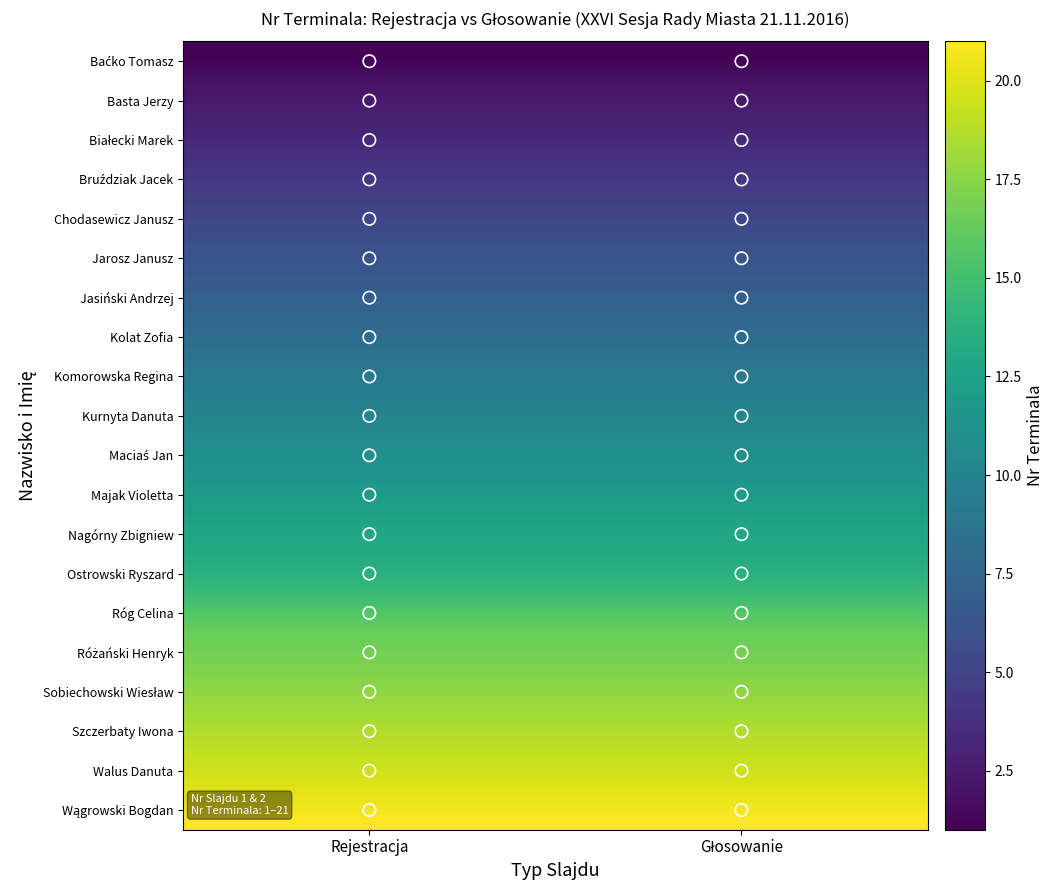

Reading left to right, extract all data points from this chart.

Baćko Tomasz: 1	1
Basta Jerzy: 2	2
Białecki Marek: 3	3
Bruździak Jacek: 4	4
Chodasewicz Janusz: 5	5
Jarosz Janusz: 6	6
Jasiński Andrzej: 7	7
Kolat Zofia: 8	8
Komorowska Regina: 9	9
Kurnyta Danuta: 10	10
Maciaś Jan: 11	11
Majak Violetta: 12	12
Nagórny Zbigniew: 13	13
Ostrowski Ryszard: 14	14
Róg Celina: 16	16
Różański Henryk: 17	17
Sobiechowski Wiesław: 18	18
Szczerbaty Iwona: 19	19
Walus Danuta: 20	20
Wągrowski Bogdan: 21	21